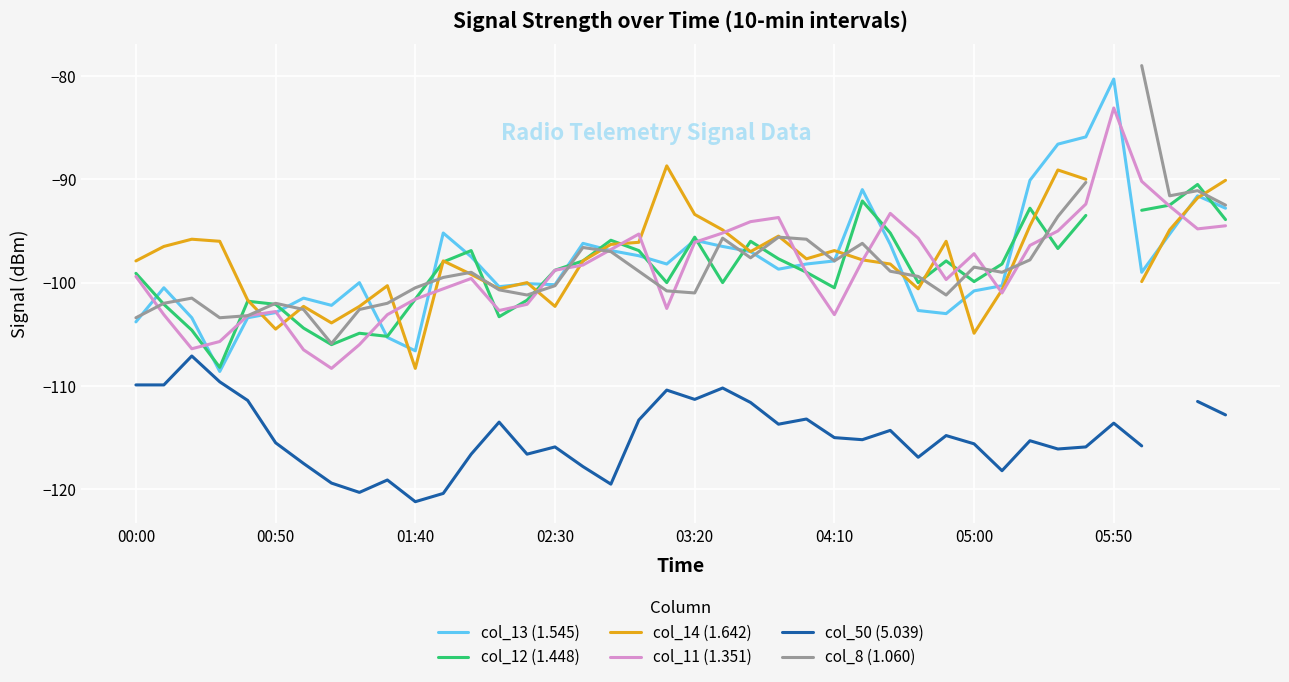

Which series has the largest range (max minus min)?

col_13 (1.545)